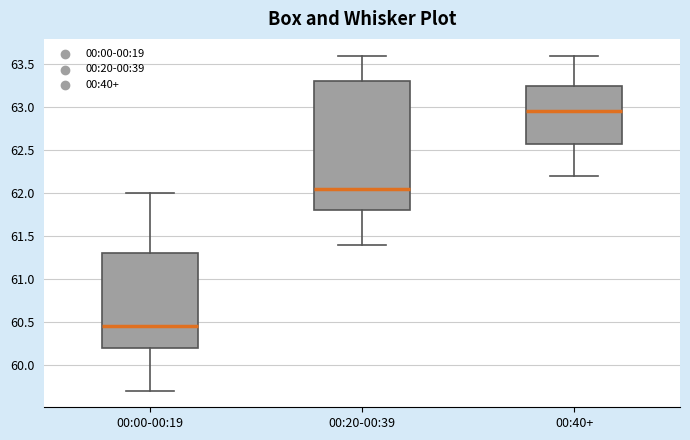

Reading left to right, read every box against the y-axis: the position of its median line, the range the box covers, and the ends of its whiskers. The values are not printed on the chart, so give them approximately, as read against the axis.

00:00-00:19: median 60.45, box 60.20 to 61.30, whiskers 59.70 to 62.00
00:20-00:39: median 62.05, box 61.80 to 63.30, whiskers 61.40 to 63.60
00:40+: median 62.95, box 62.60 to 63.25, whiskers 62.20 to 63.60